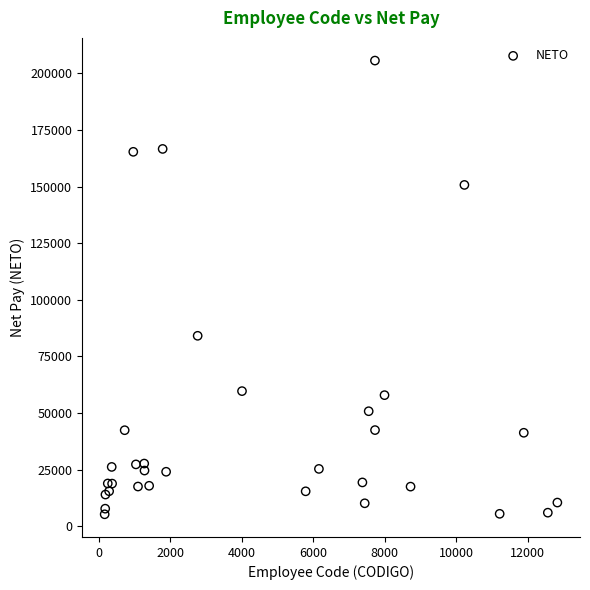

What Y value in the scatter plot is closest to 105502?

84142.6